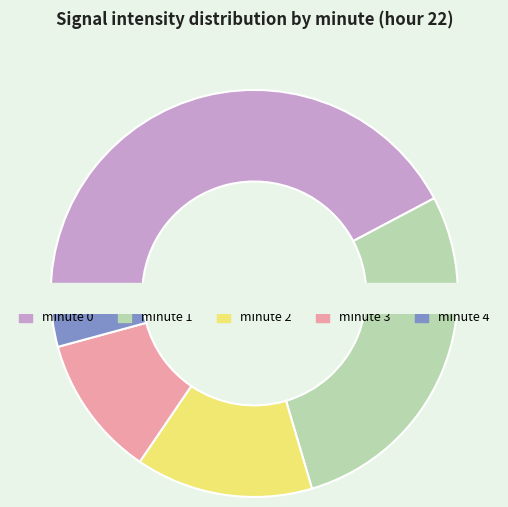

What is the smallest slice in the pie chart?

4